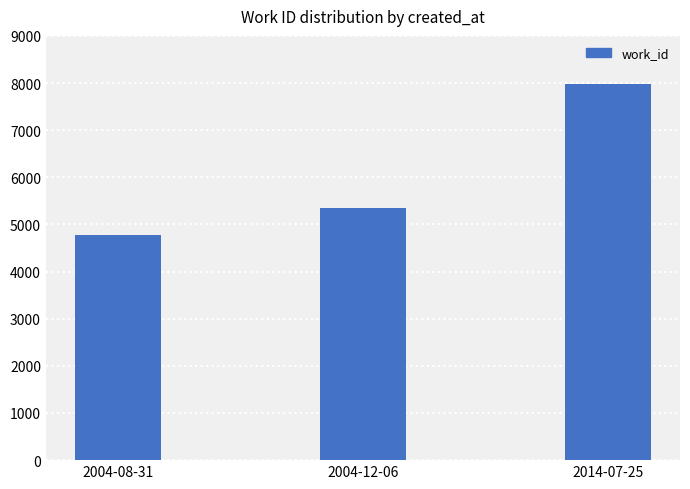

What is the change in value from 2004-12-06 to 2014-07-25?

+2633